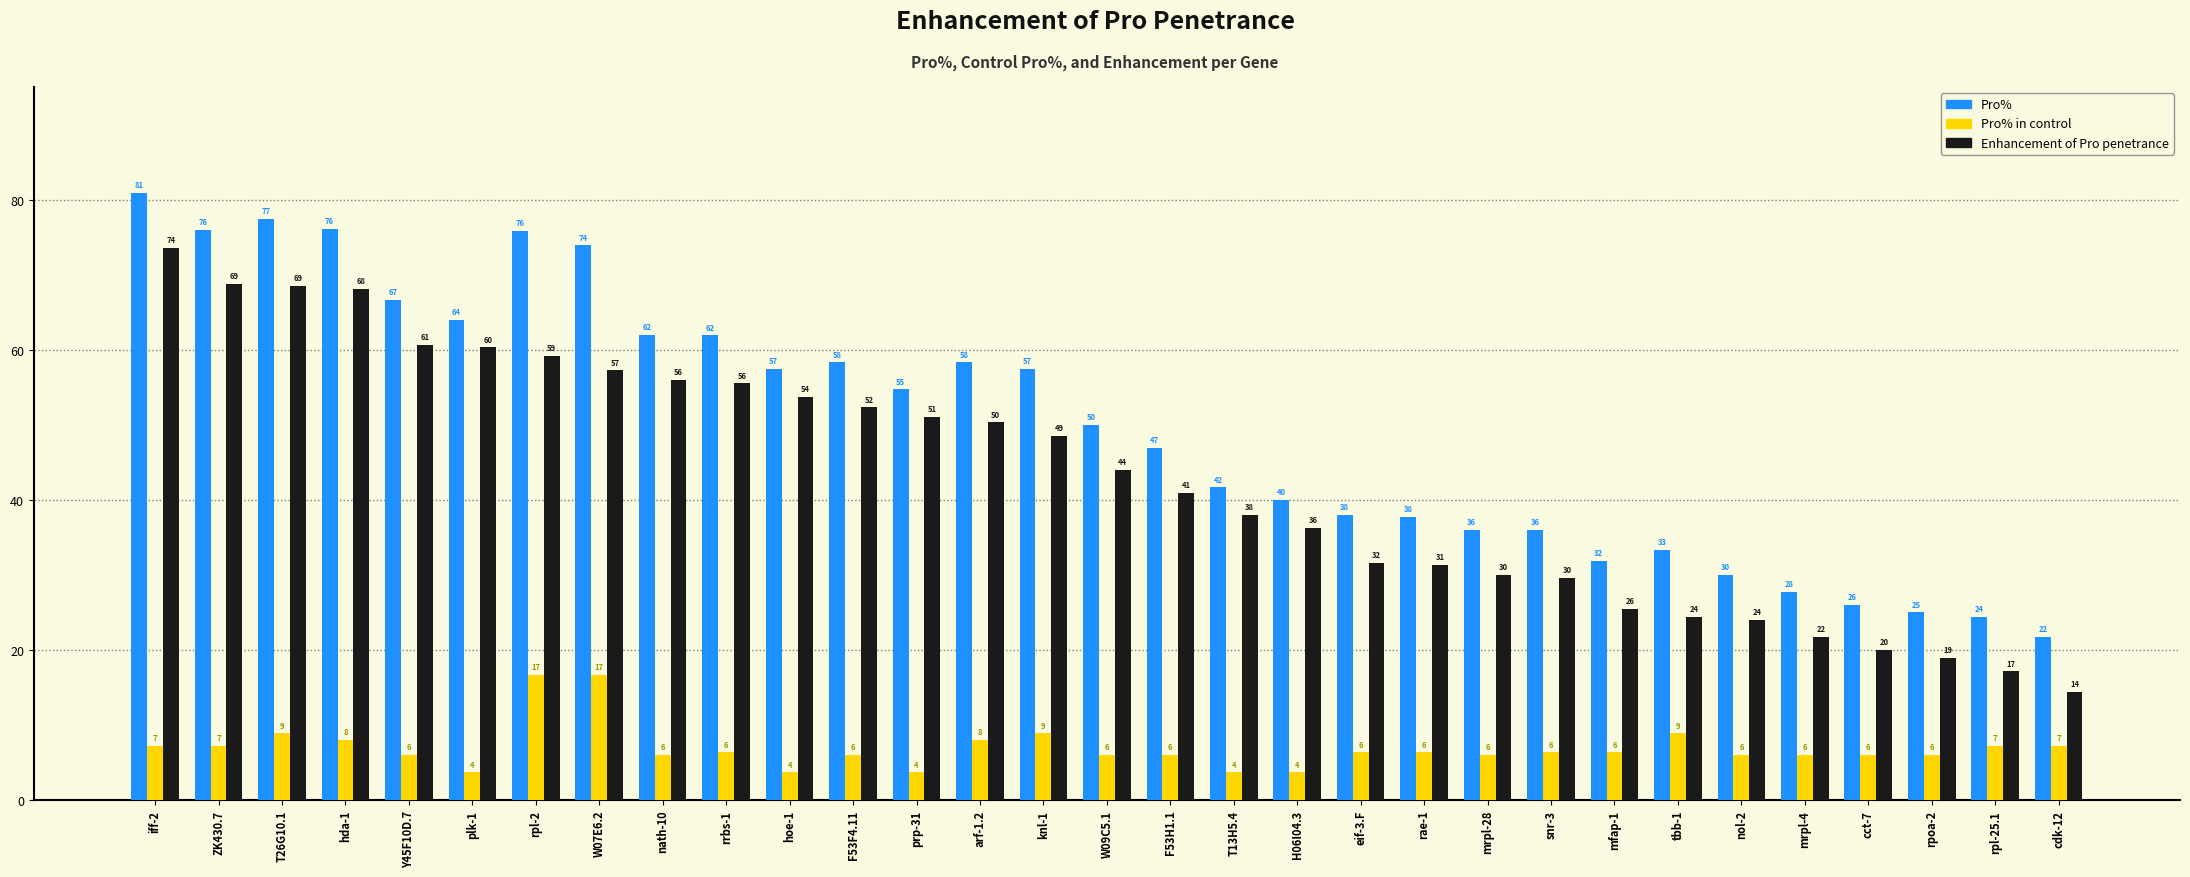

At which category does the chart reach its peak across all series?

iff-2